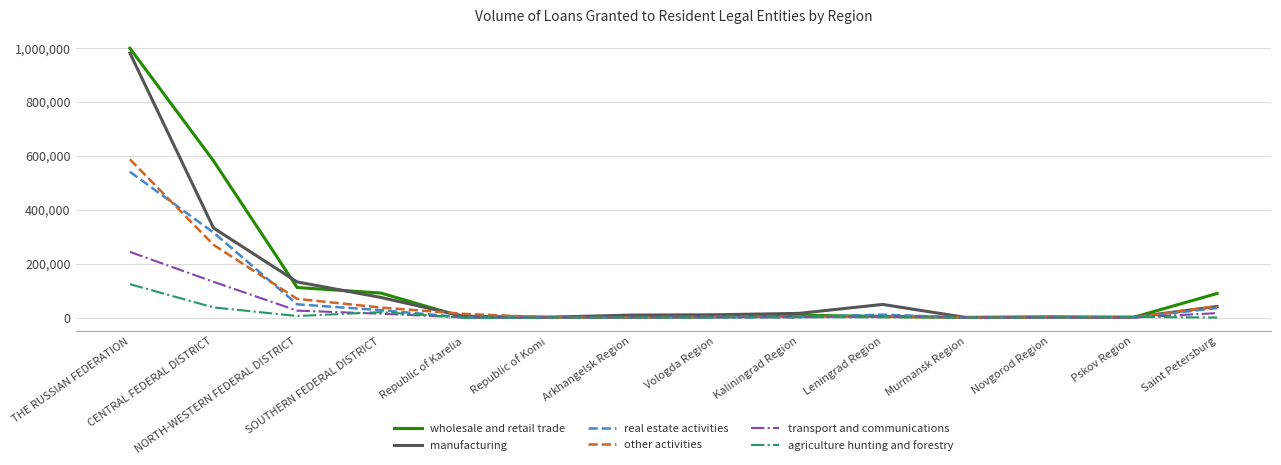

What is the lowest value of the manufacturing series?

81